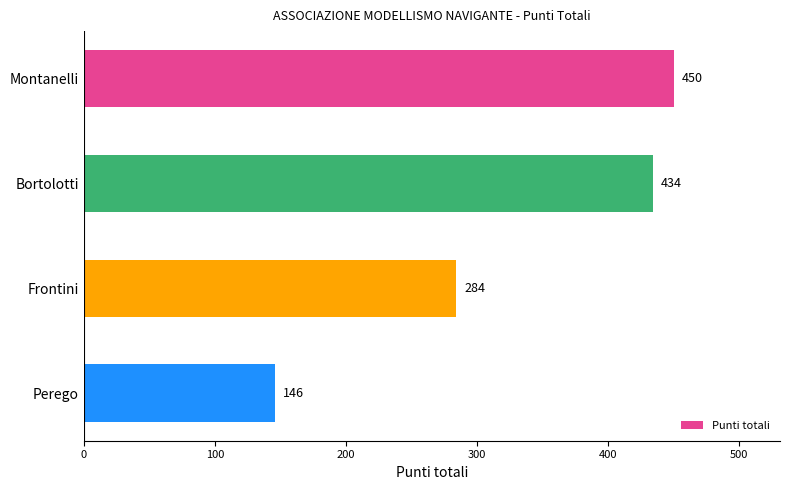

Rank the categories by value from highest to lowest.

Montanelli, Bortolotti, Frontini, Perego